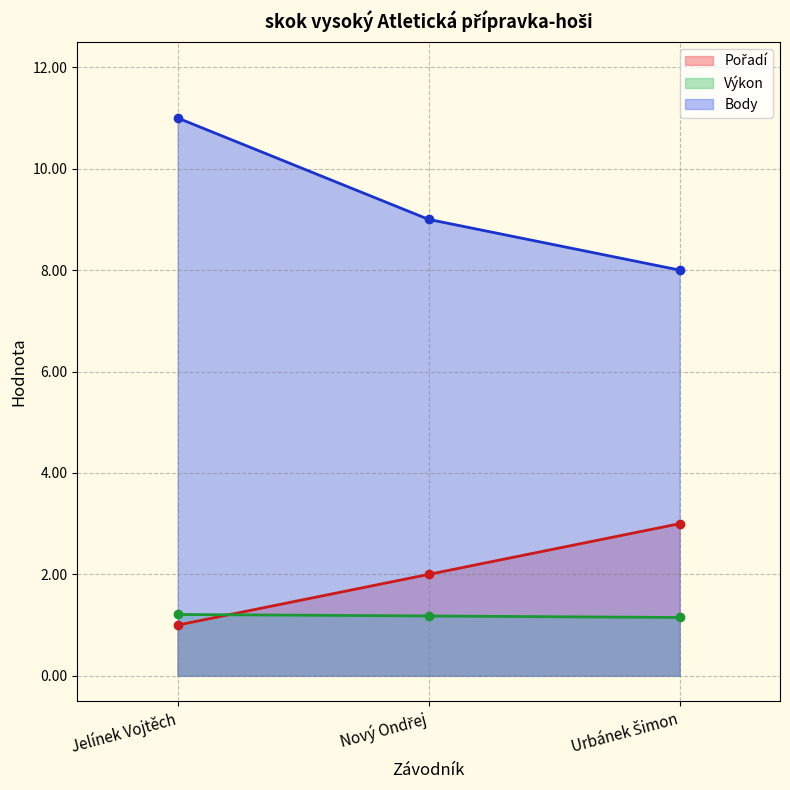

At how many categories does at least one series exceed 10?

1